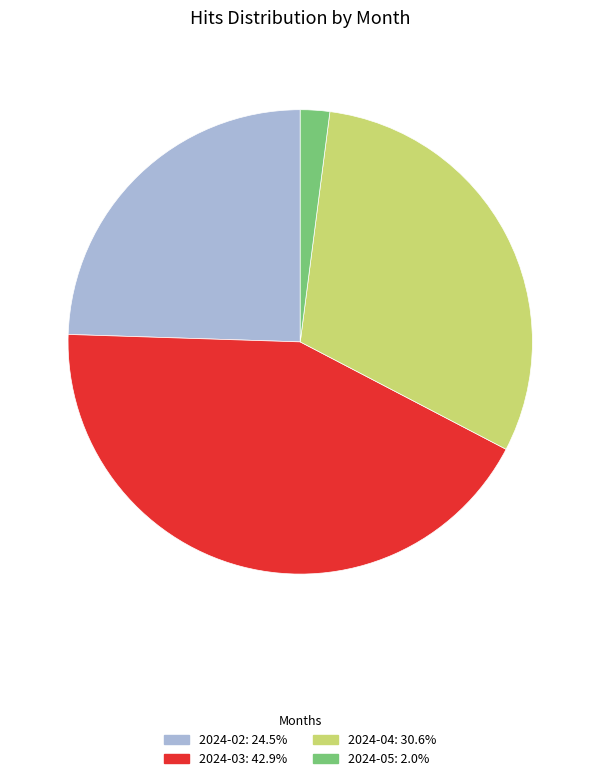

Does any single category account for the majority?

No